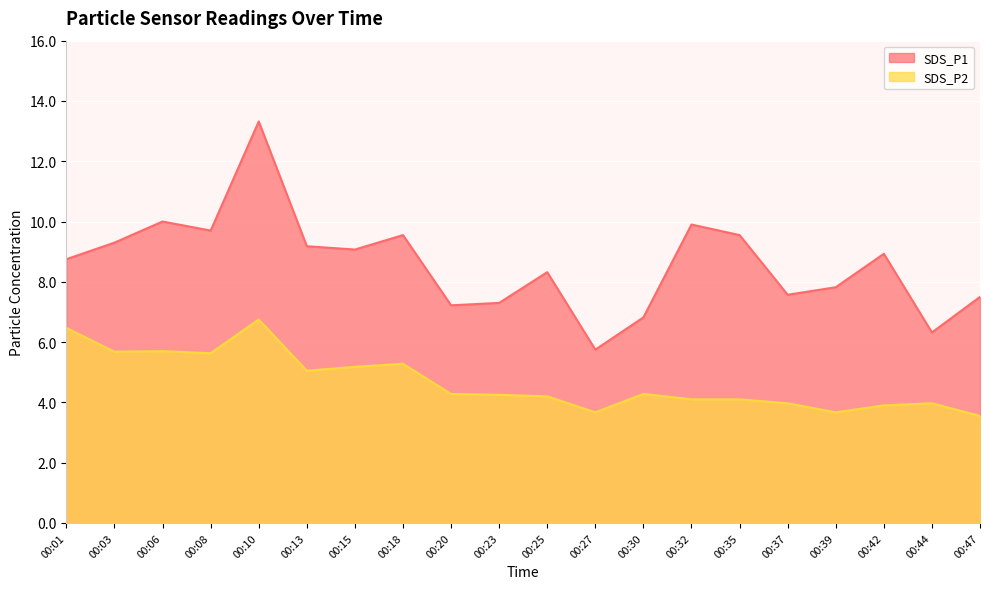

What is the difference between the SDS_P1 values at 00:47 and 00:39?

0.3